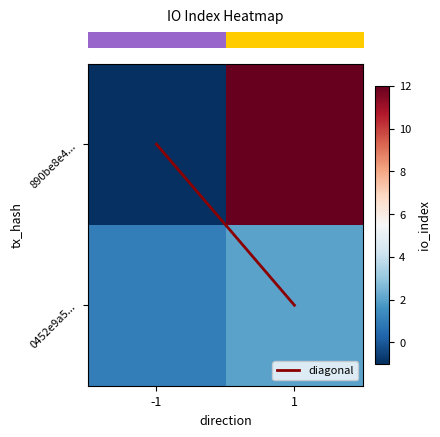

At how many categories does at least one series exceed 4?

1